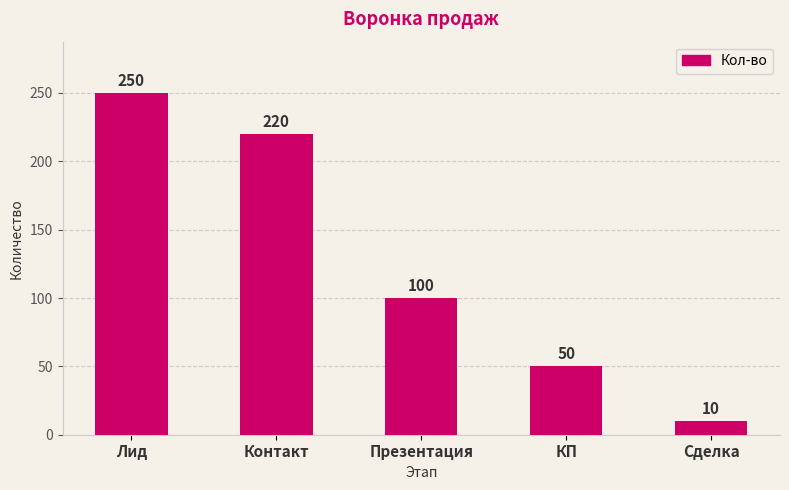

What is the change in value from Контакт to Презентация?

-120